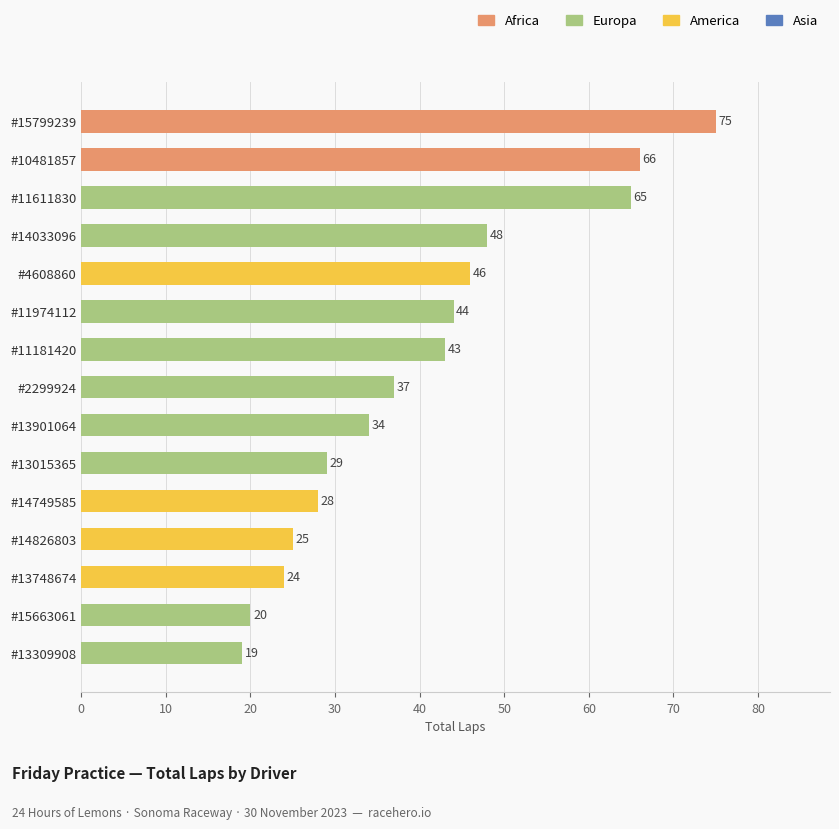

What is the smallest value displayed?

19